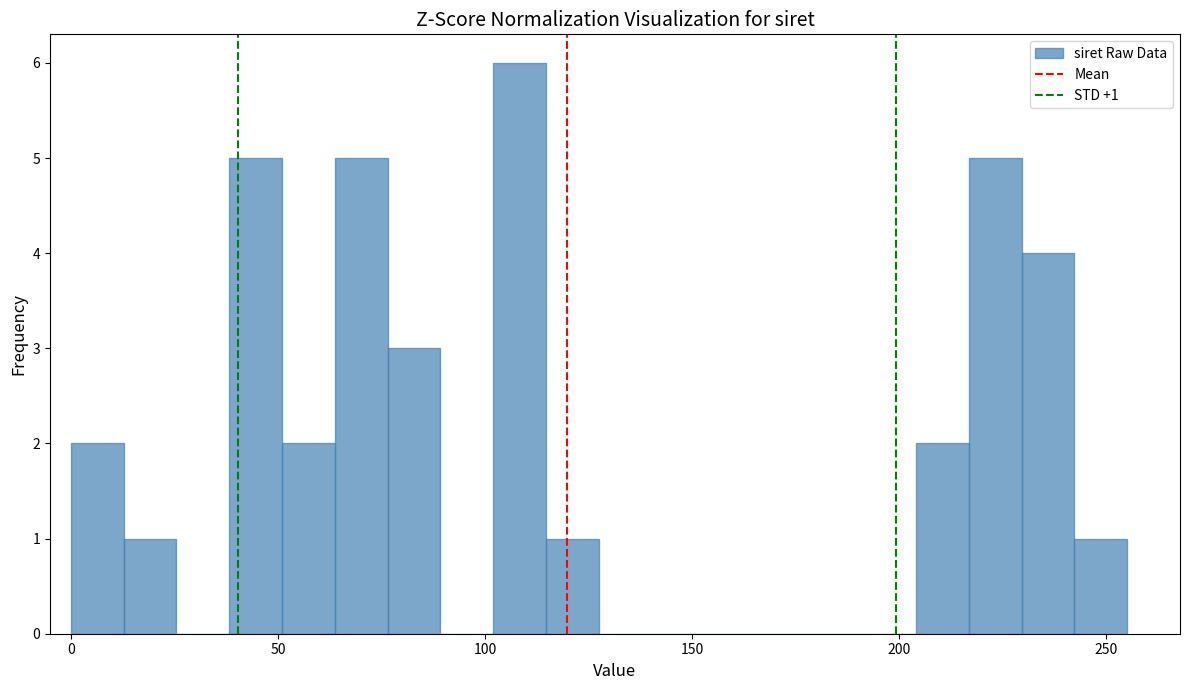

Around what value on the x-axis is the tallest bar? Give the approximate position of its centre, as read against the axis.

110